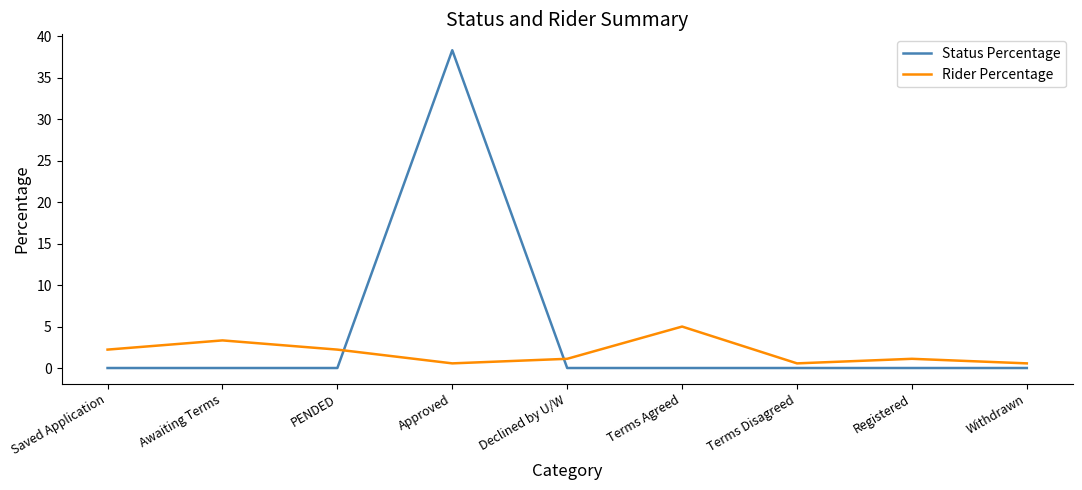

What are all the series names shown in the legend?

Status Percentage, Rider Percentage